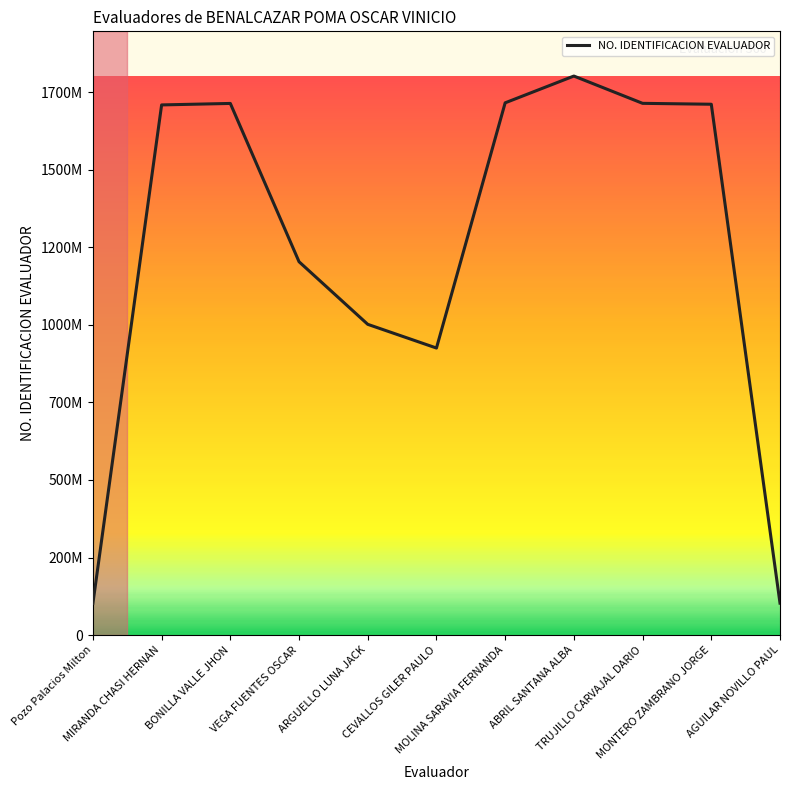

Does the chart display data point markers on the line(s)?

No